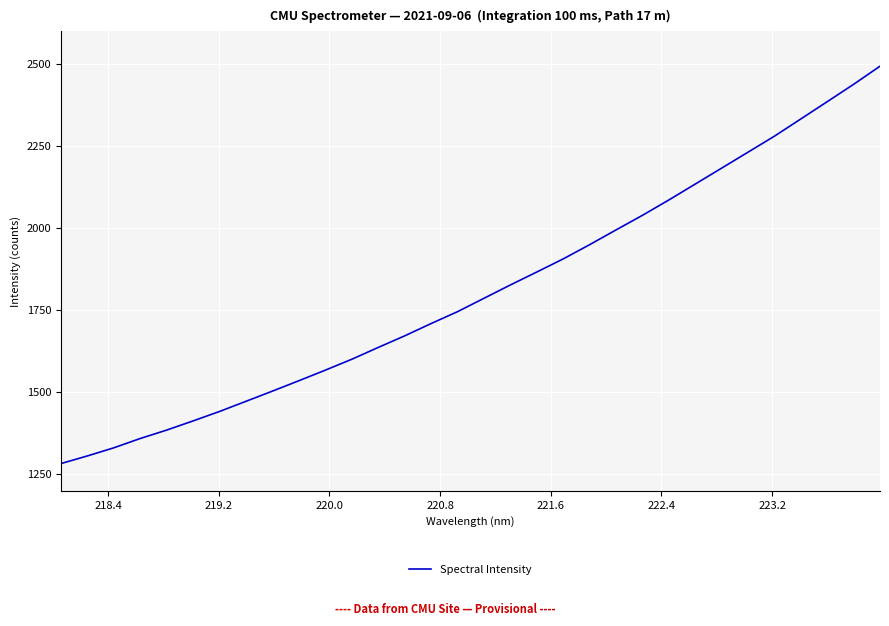

What is the minimum value shown in the chart?

1283.2